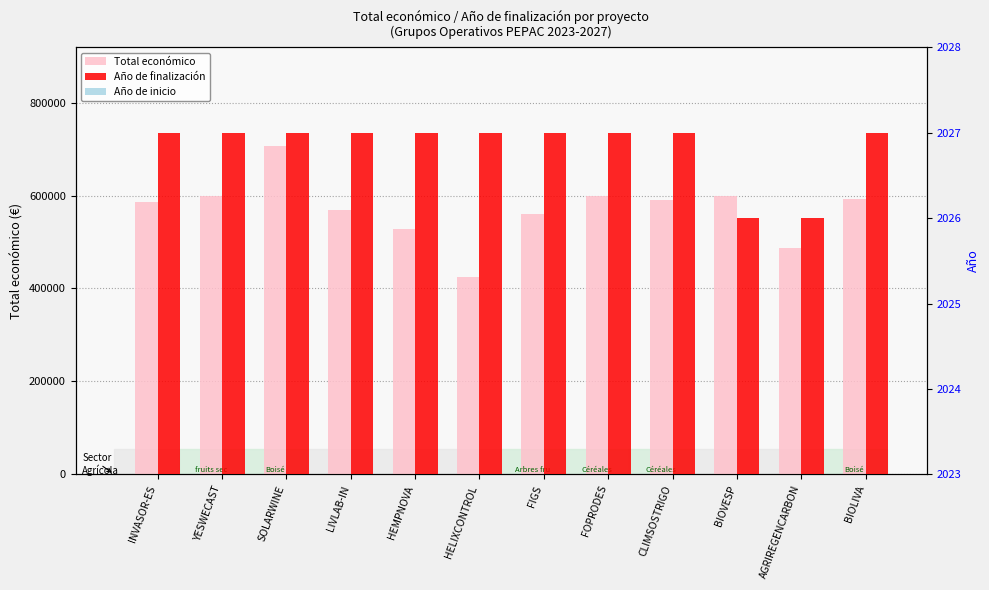

What is the sum of the Total económico values at LIVLAB-IN and BIOLIVA?

1161891